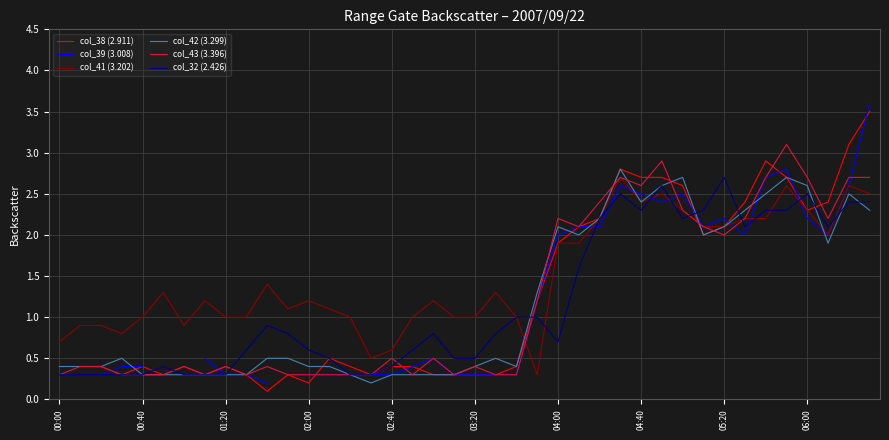

How many distinct data groups are displayed?

6